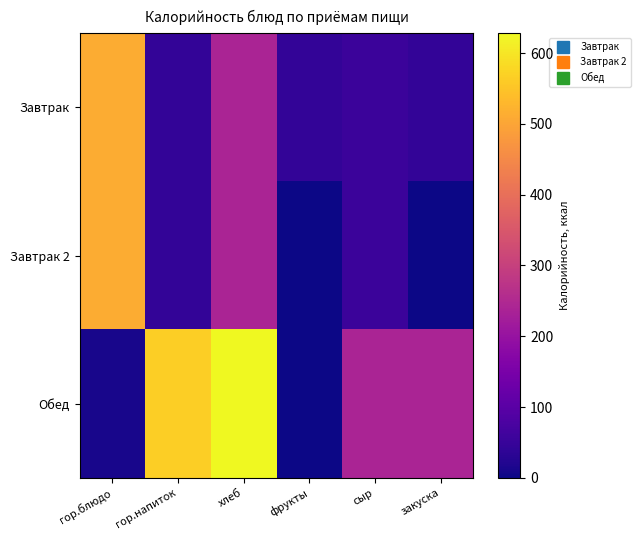

At which category is the sum across all series the highest?

хлеб